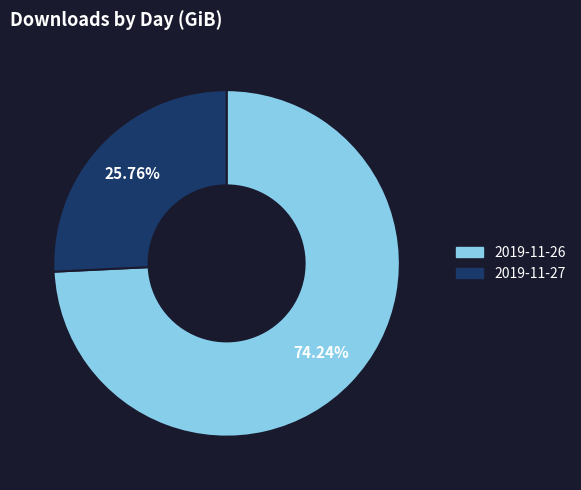

To the nearest percent, what portion does 2019-11-26 represent?

74%